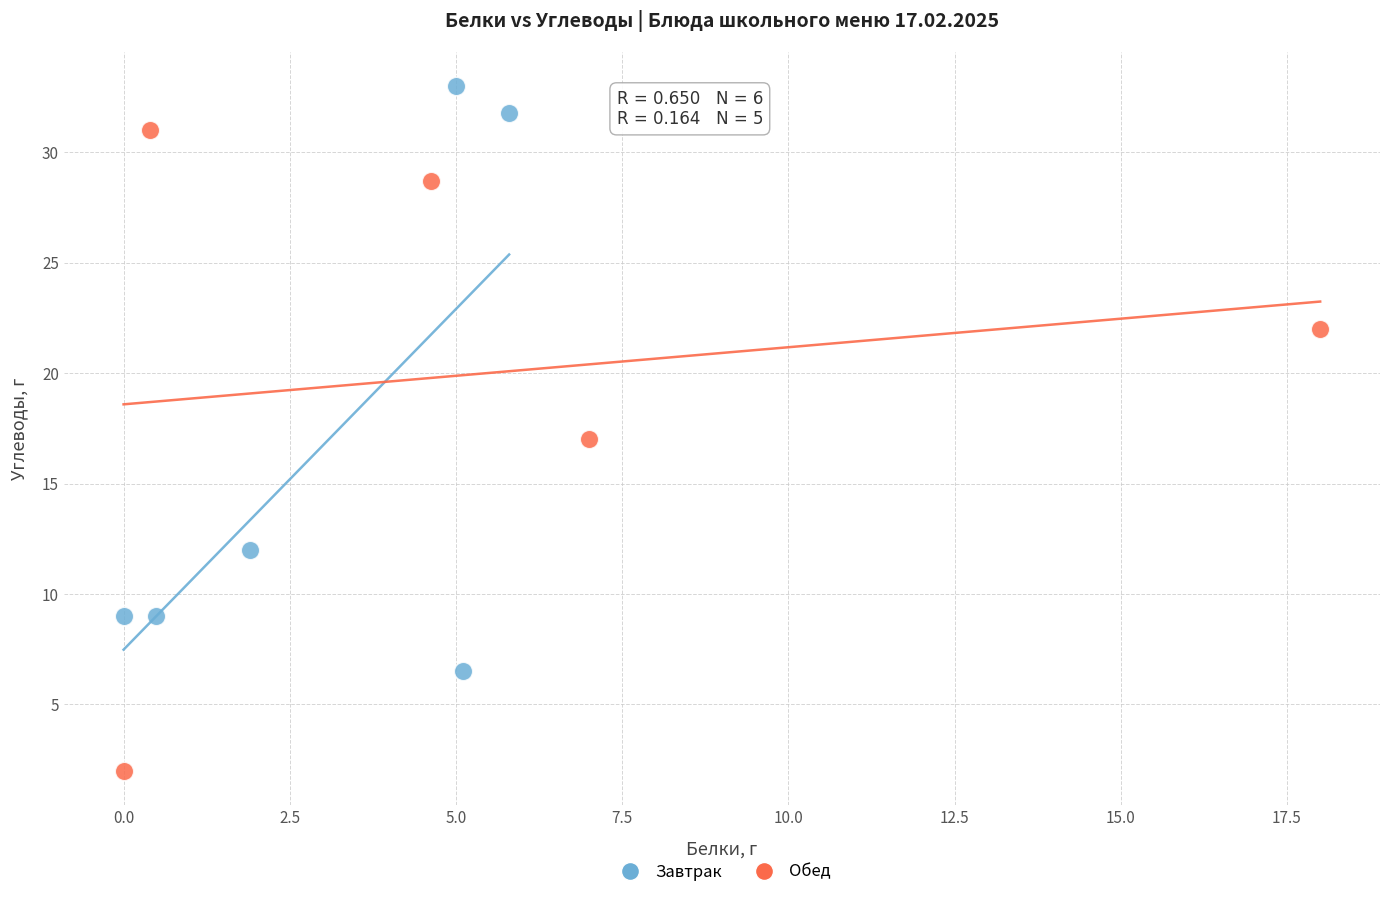

Which series contains the highest Y value?

Завтрак